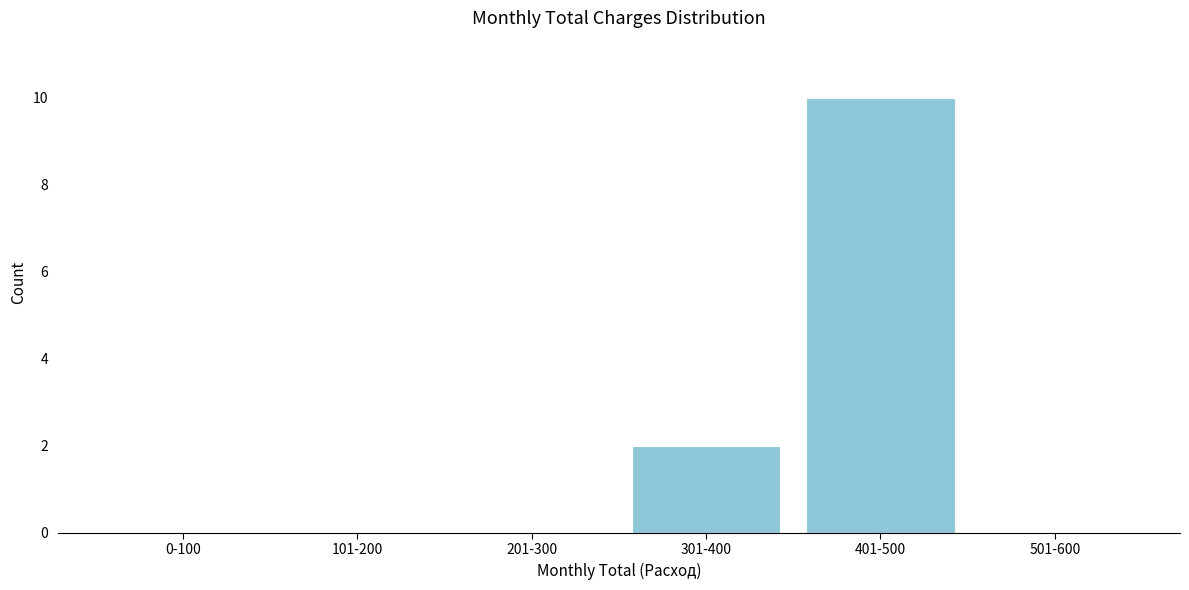

Reading left to right, what are all the values shown in this chart?

0-100=0	101-200=0	201-300=0	301-400=2	401-500=10	501-600=0